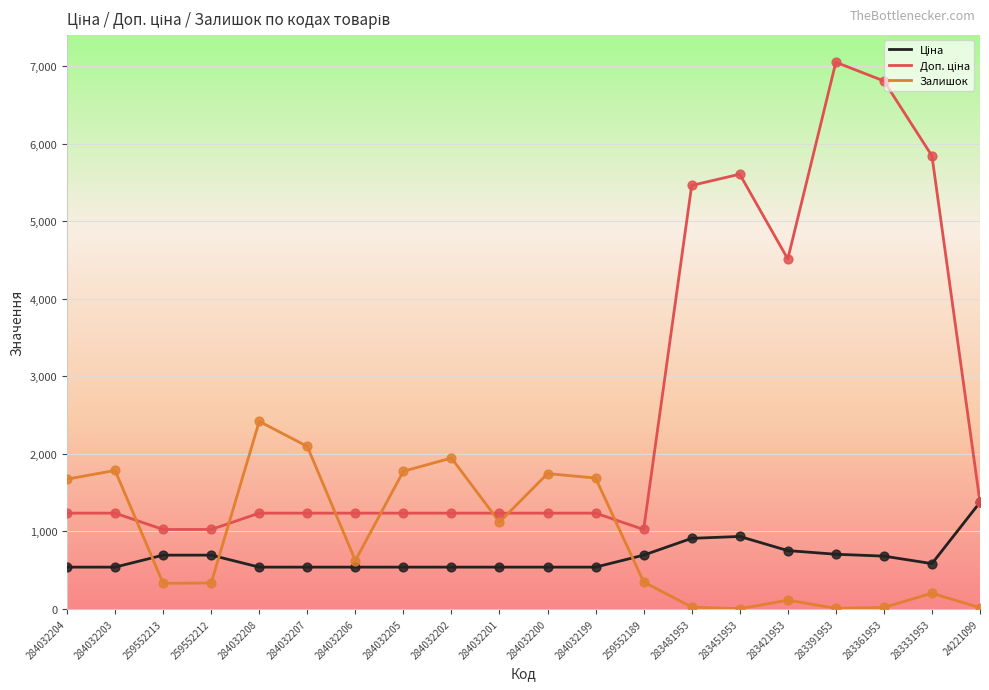

What is the difference between the highest and lowest values at 259552212?

690.6